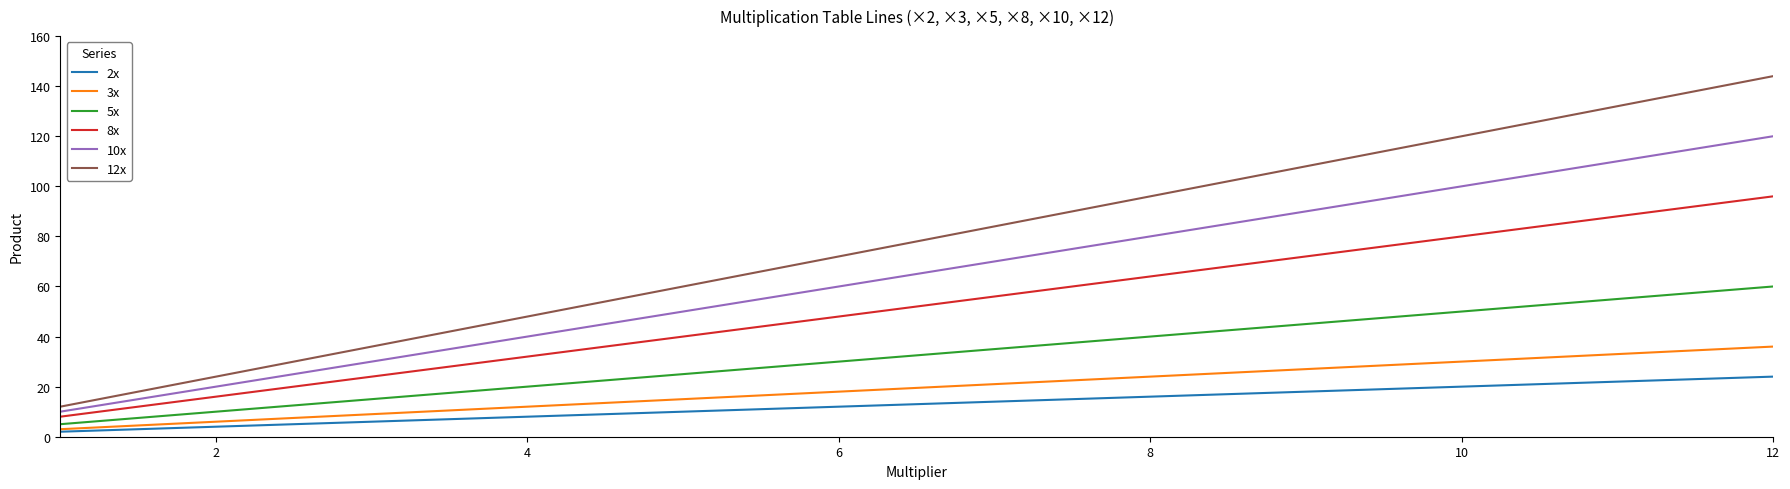

Which series has the largest total across all categories?

12x